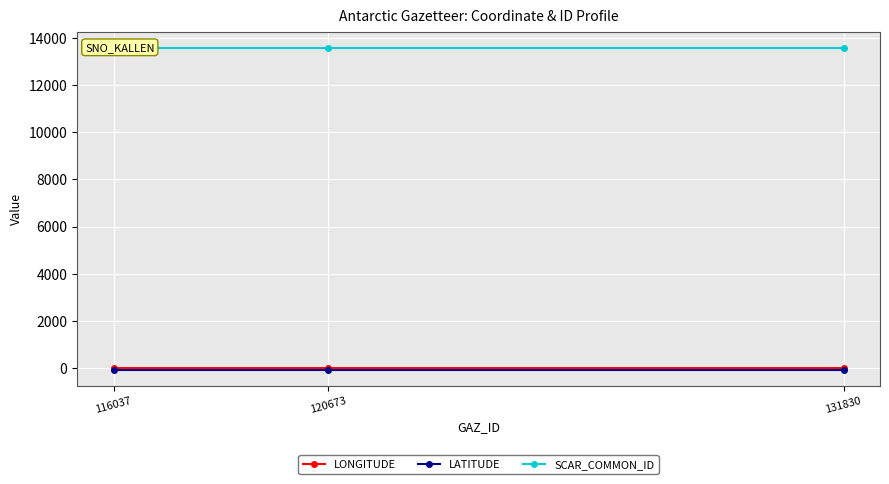

Rank the categories by LATITUDE value from highest to lowest.

116037, 120673, 131830